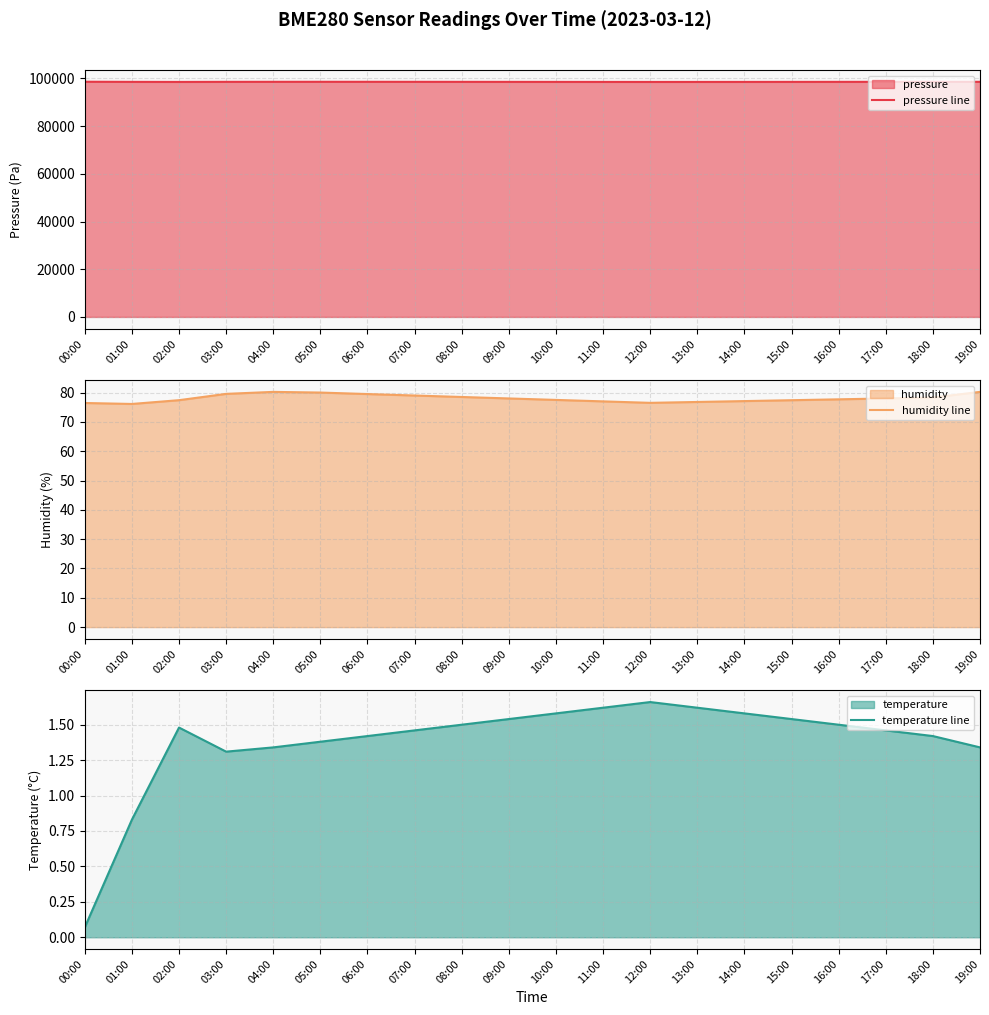

True or false: temperature line and humidity line cross at least once.

False